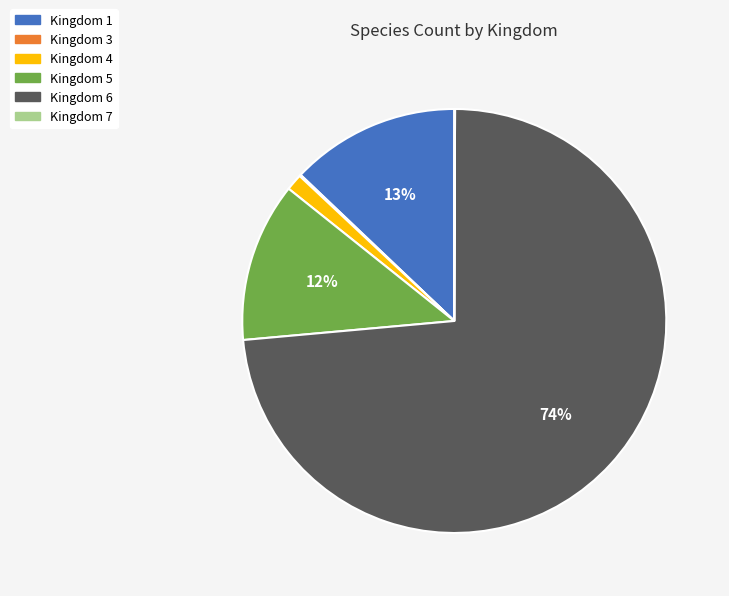

True or false: Kingdom 5 accounts for 12% of the total.

True